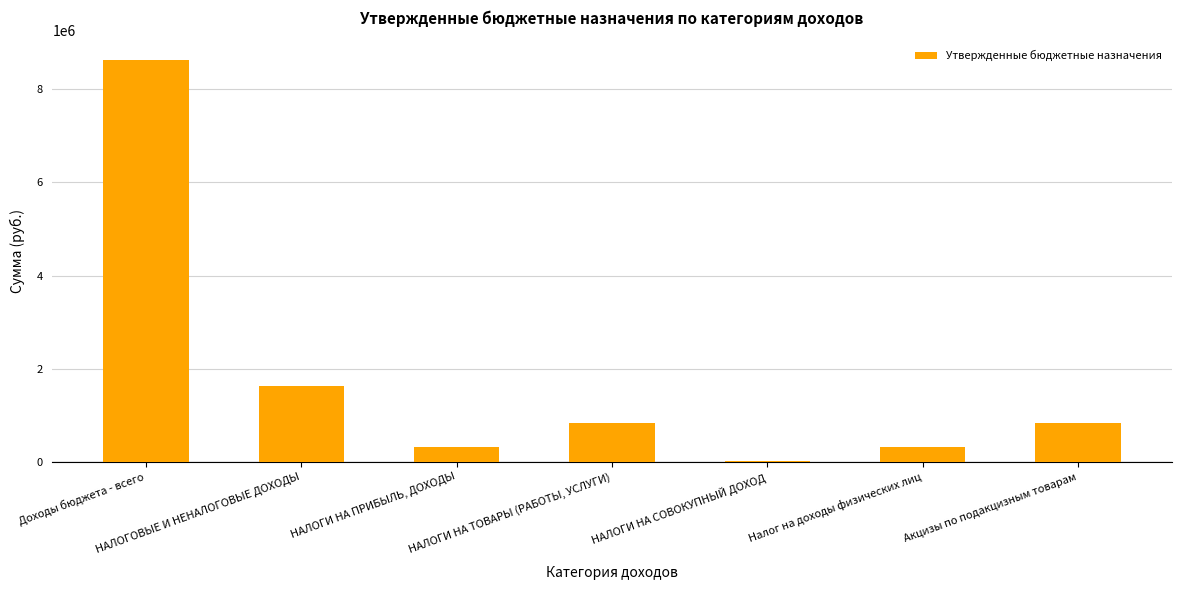

At which label does the data first exceed 835200?

Доходы бюджета - всего